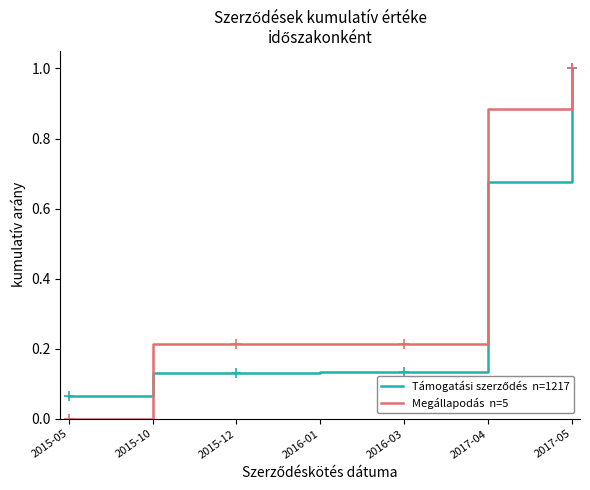

Is this an area chart (filled region under the line)?

No